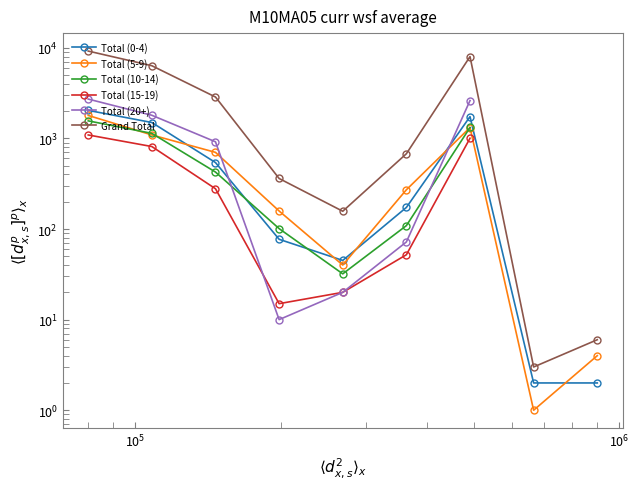

What is the greatest value displayed?

9198.0